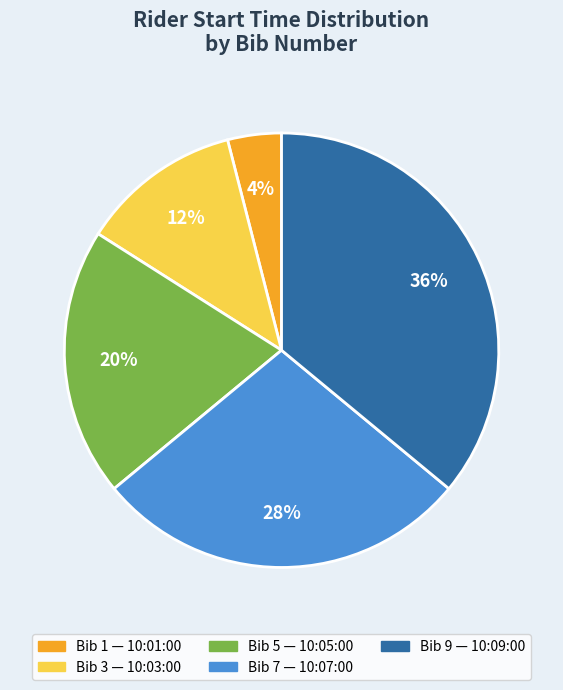

To the nearest percent, what is the average slice percentage?

20%